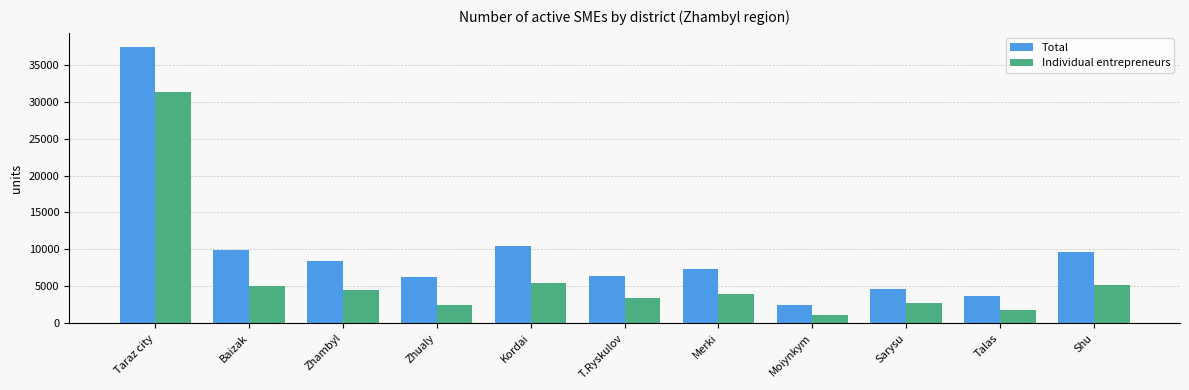

Rank the series by their maximum value, from lowest to highest.

Individual entrepreneurs, Total